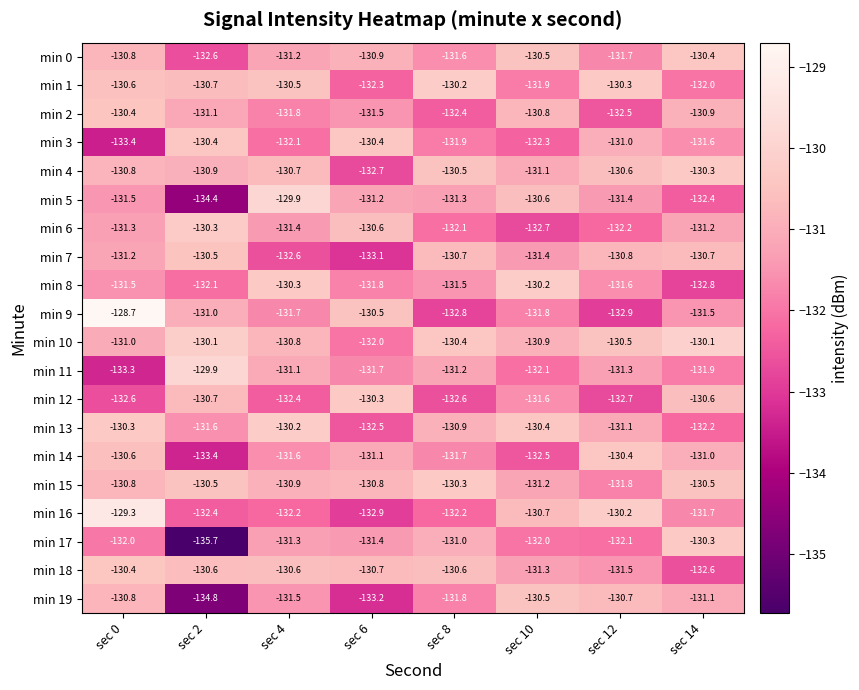

At which label does min 5 reach its minimum?

sec 2